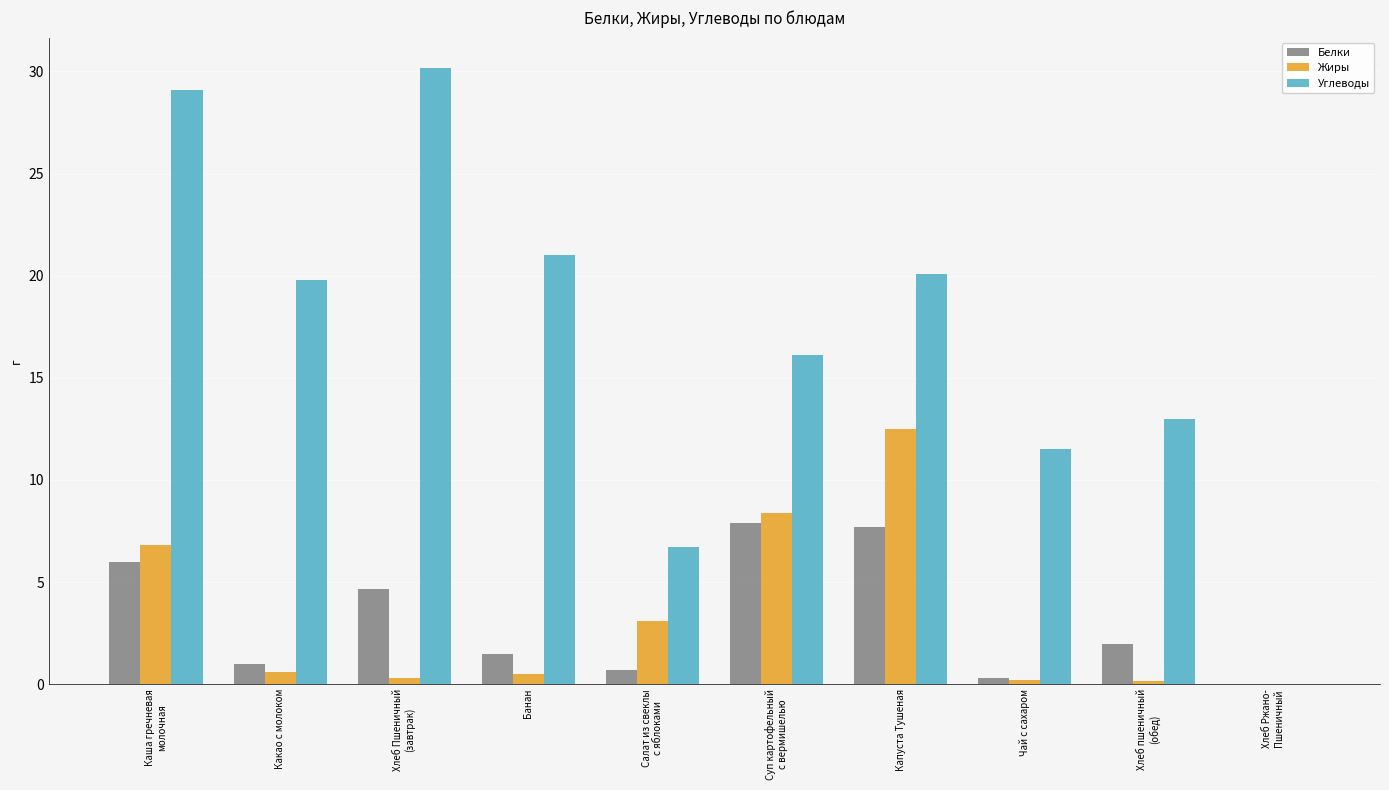

Which series changed the most between Хлеб Пшеничный
(завтрак) and Чай с сахаром?

Углеводы